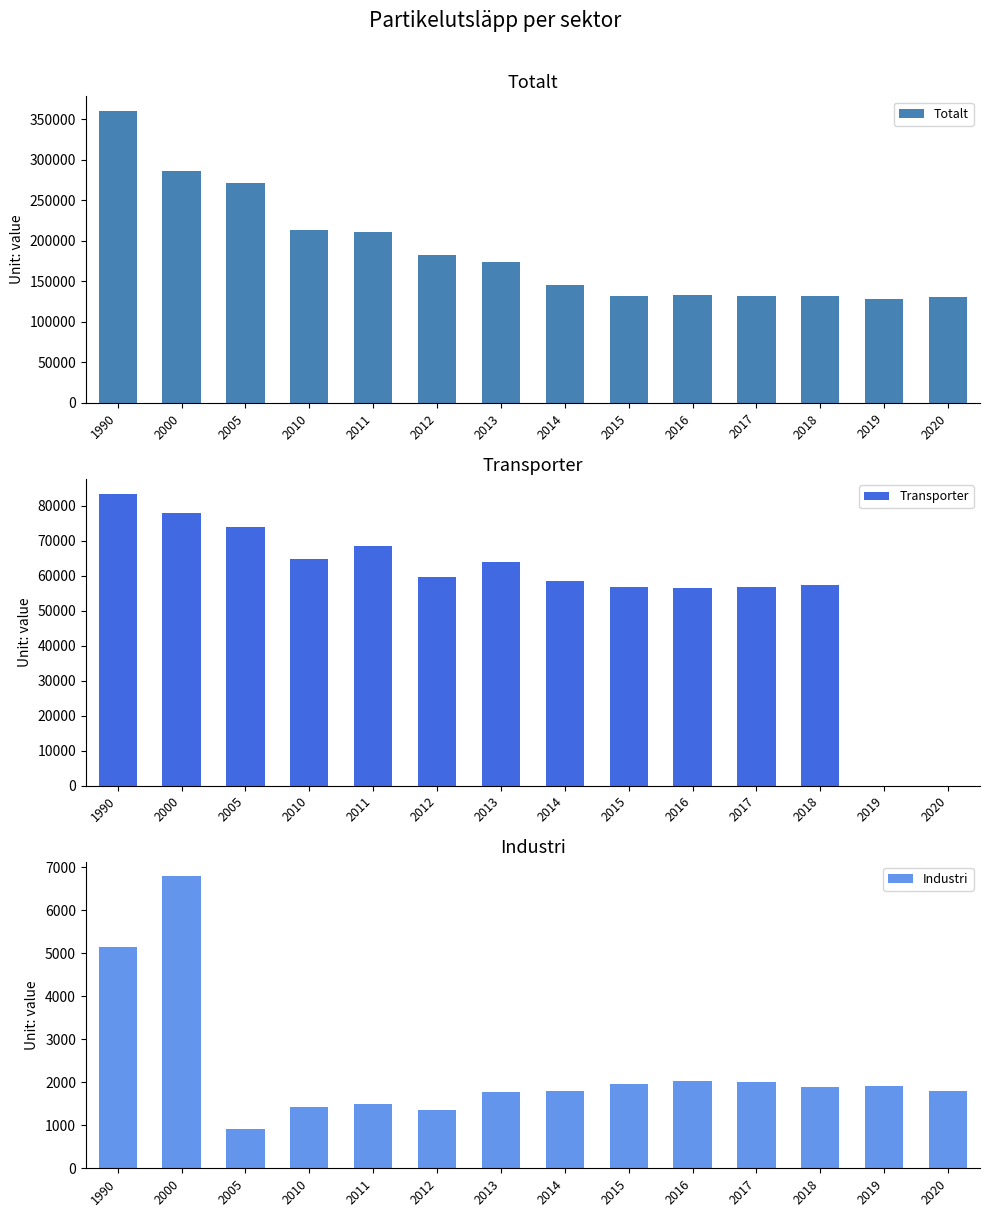

What is the sum of the Industri values at 1990 and 2016?

7179.3